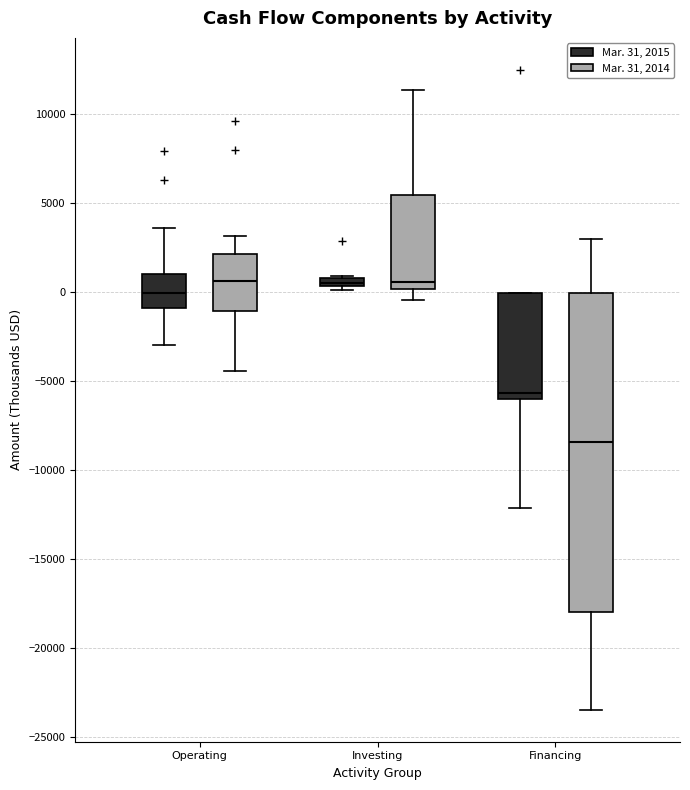

Comparing the boxes themselves (not the whiskers), which one is the tallest?

Financing (Mar. 31, 2014)